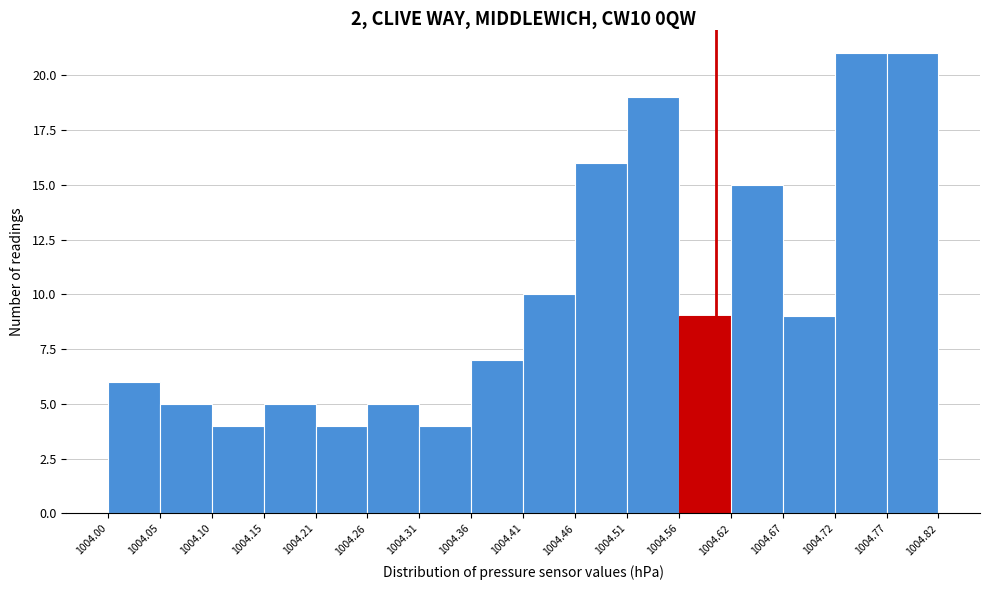

Reading left to right, transcribe this chart: for each bar, give the range it covers on the x-axis and its height. The values are not printed on the chart, so give them approximately, as read against the axis.

1004.00 to 1004.05: 6
1004.05 to 1004.10: 5
1004.10 to 1004.15: 4
1004.15 to 1004.21: 5
1004.21 to 1004.26: 4
1004.26 to 1004.31: 5
1004.31 to 1004.36: 4
1004.36 to 1004.41: 7
1004.41 to 1004.46: 10
1004.46 to 1004.51: 16
1004.51 to 1004.56: 19
1004.56 to 1004.62: 9
1004.62 to 1004.67: 15
1004.67 to 1004.72: 9
1004.72 to 1004.77: 21
1004.77 to 1004.82: 21